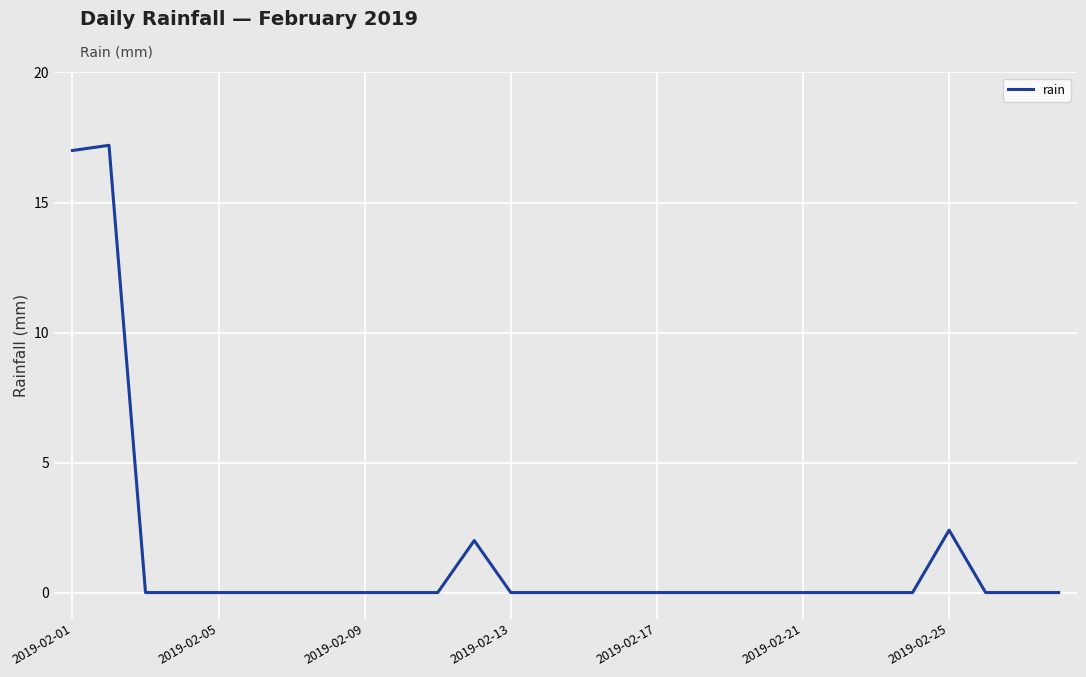

What is the difference between the maximum and minimum values?

17.2